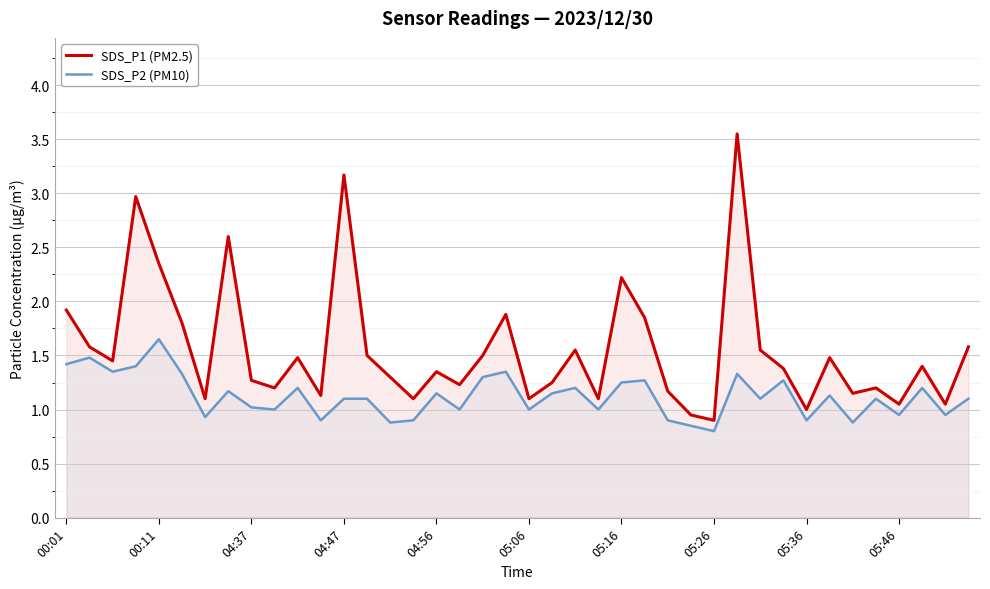

Rank the series by their maximum value, from lowest to highest.

SDS_P2 (PM10), SDS_P1 (PM2.5)